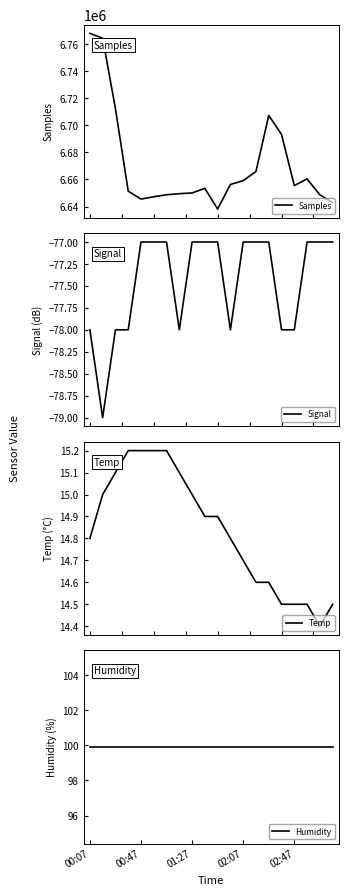

True or false: Samples and Humidity cross at least once.

False